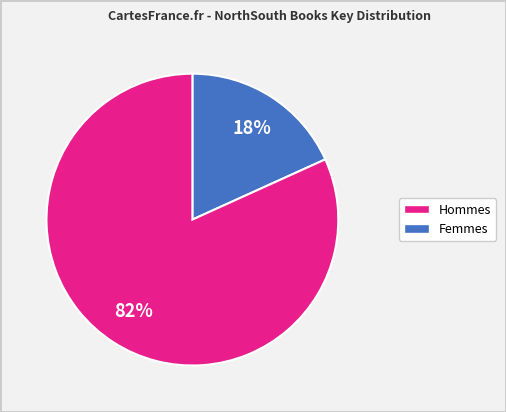

How many segments does this pie chart have?

2